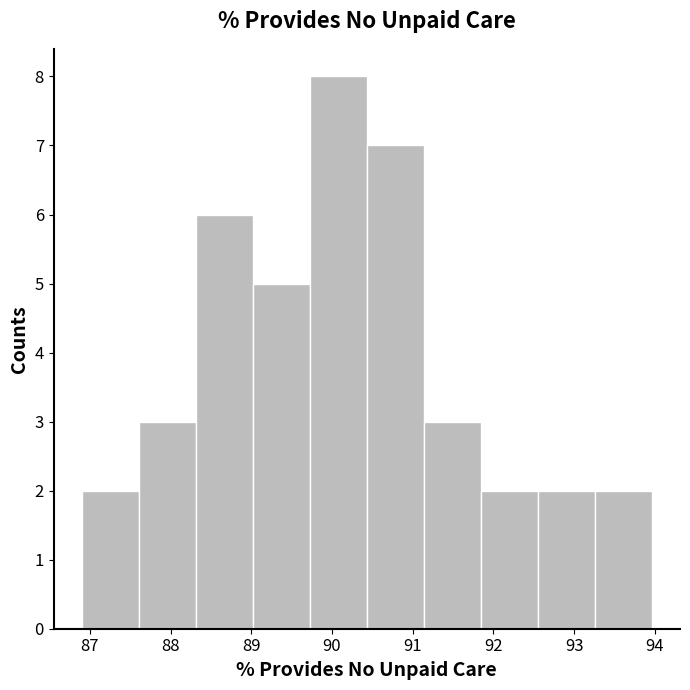

What is the height of the bar covering 89.7 to 90.4 on the x-axis? Neither the bar edges nor the heights are printed on the chart, so give them approximately, as read against the axes.

8